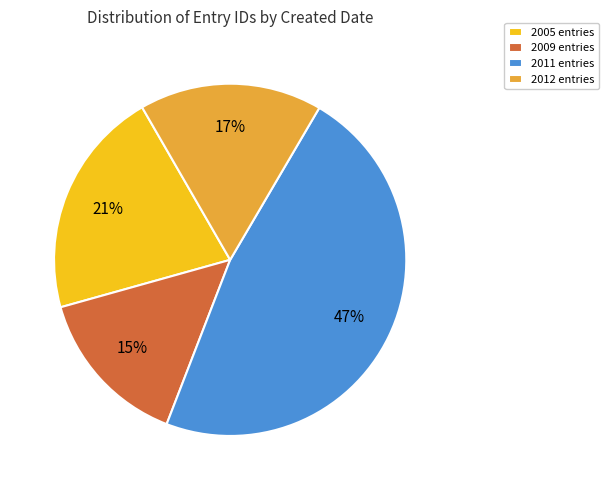

To the nearest percent, what portion does 2005 entries represent?

21%